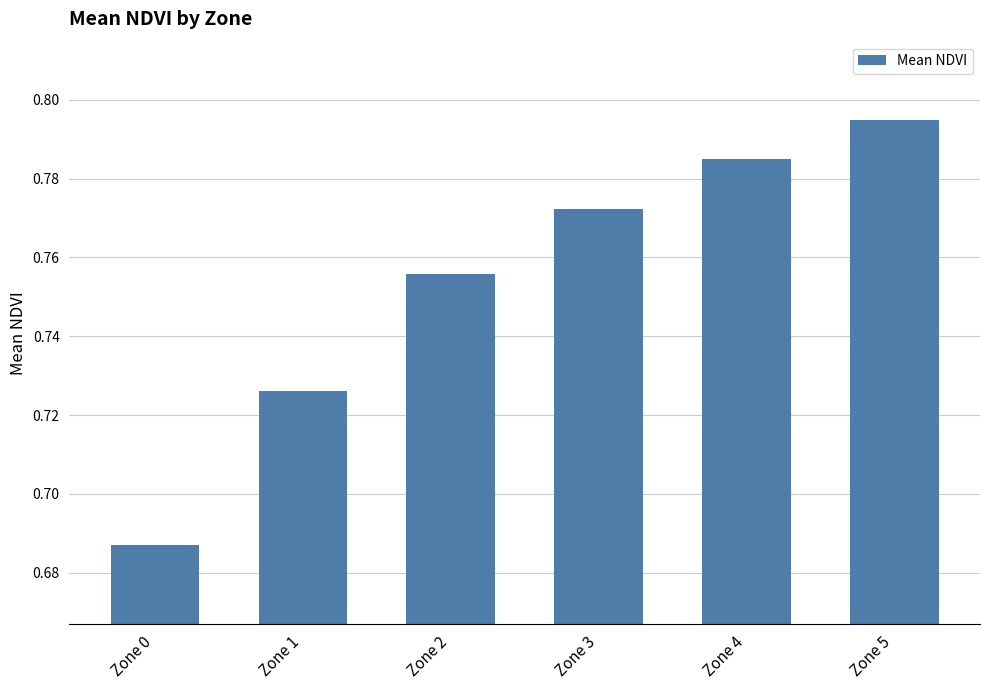

Where is the data nearest to the value 0?

Zone 0